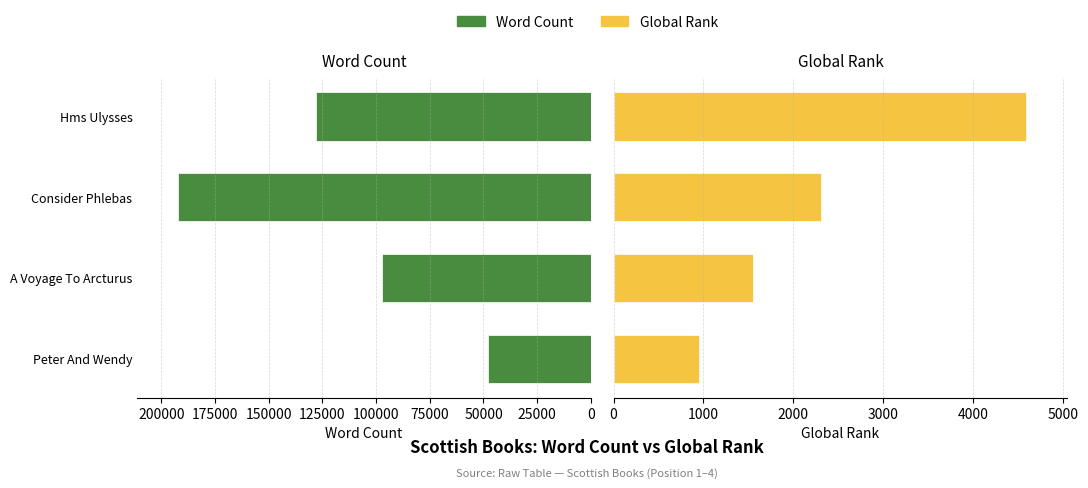

Which series changed the most between Peter And Wendy and A Voyage To Arcturus?

Word Count